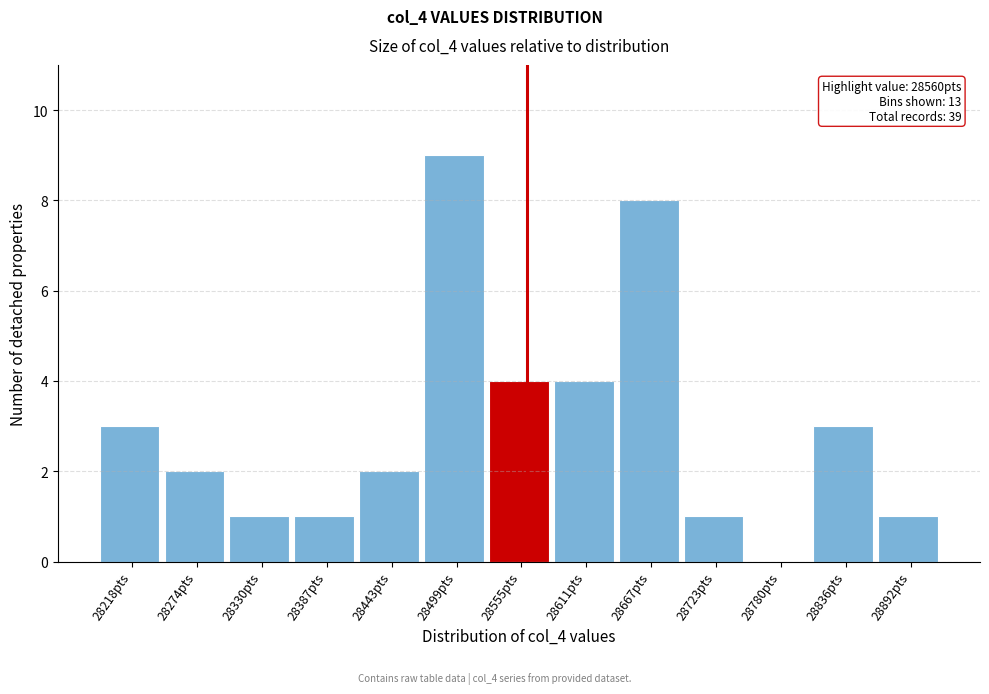

Over which range of the x-axis is the bar tallest?

28470 to 28530